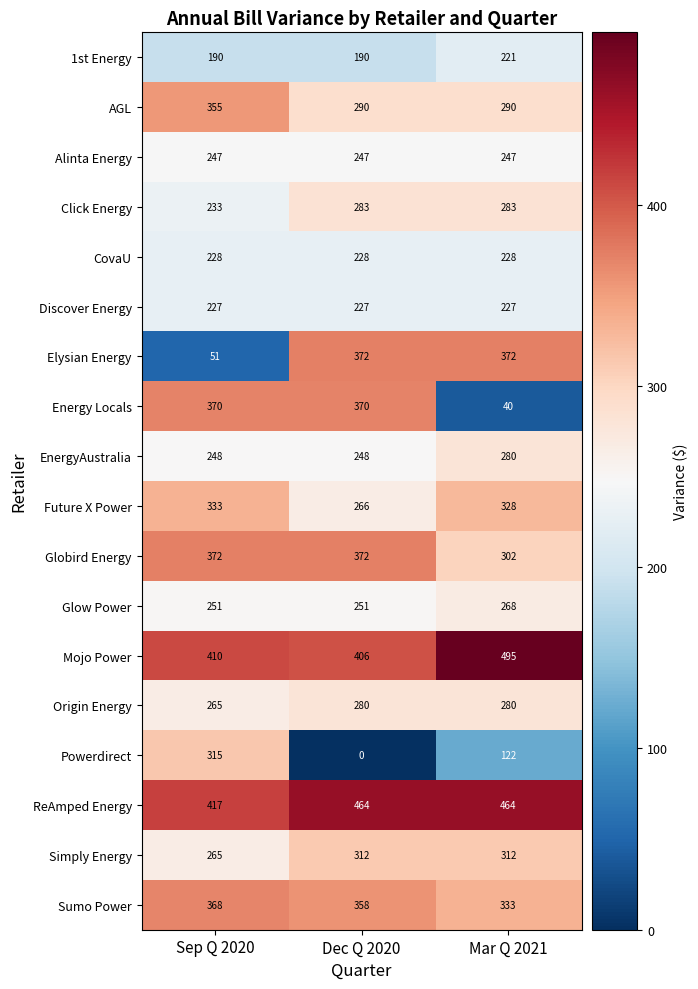

Is it true that Simply Energy equals 212 at Dec Q 2020?

False